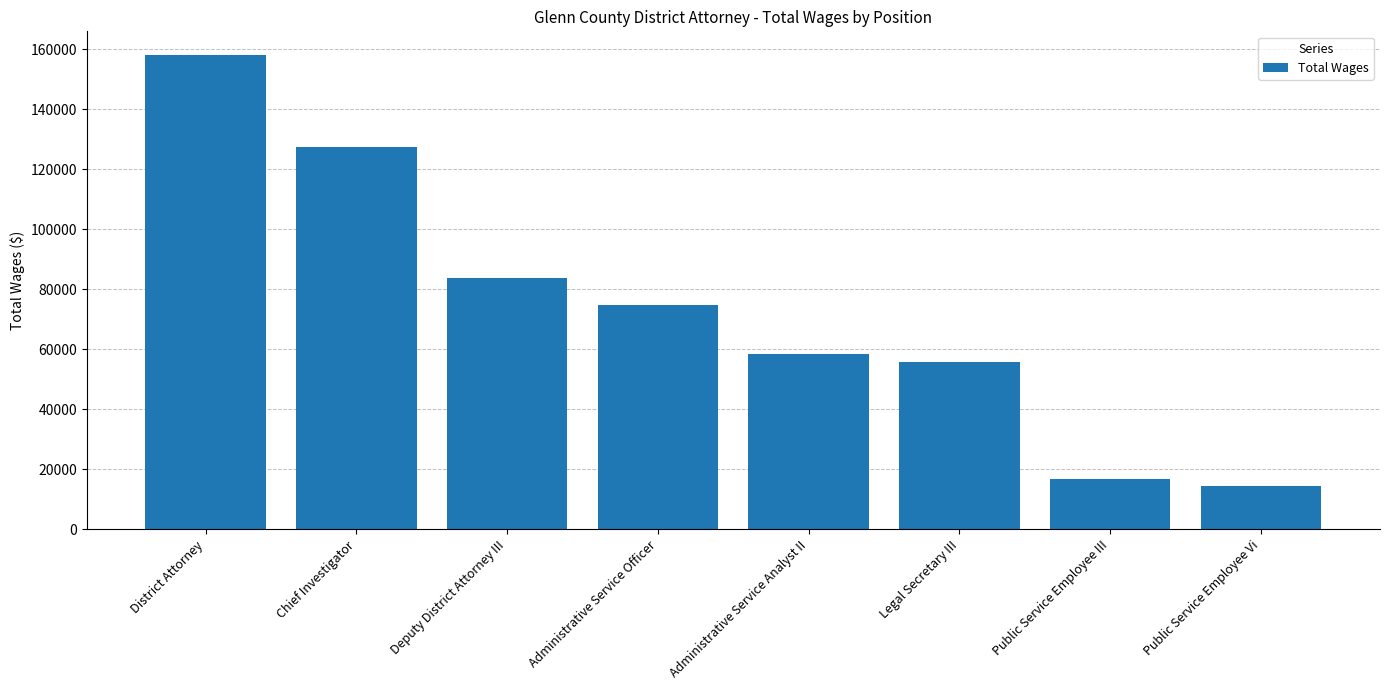

List the labels in order of value, largest first.

District Attorney, Chief Investigator, Deputy District Attorney III, Administrative Service Officer, Administrative Service Analyst II, Legal Secretary III, Public Service Employee III, Public Service Employee Vi